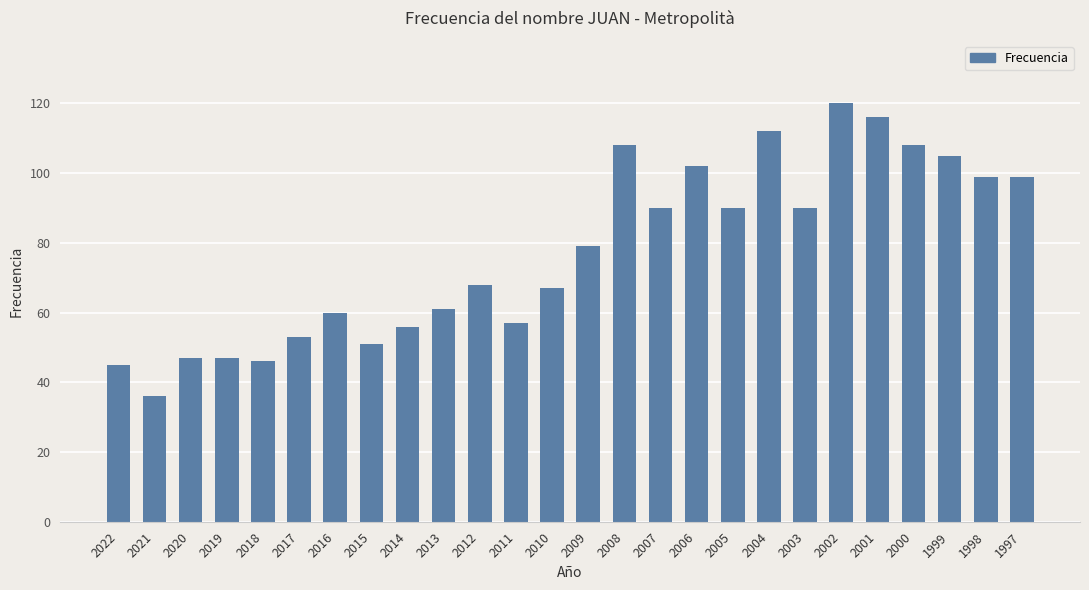

Reading left to right, list all the values displayed in this chart.

2022=45	2021=36	2020=47	2019=47	2018=46	2017=53	2016=60	2015=51	2014=56	2013=61	2012=68	2011=57	2010=67	2009=79	2008=108	2007=90	2006=102	2005=90	2004=112	2003=90	2002=120	2001=116	2000=108	1999=105	1998=99	1997=99